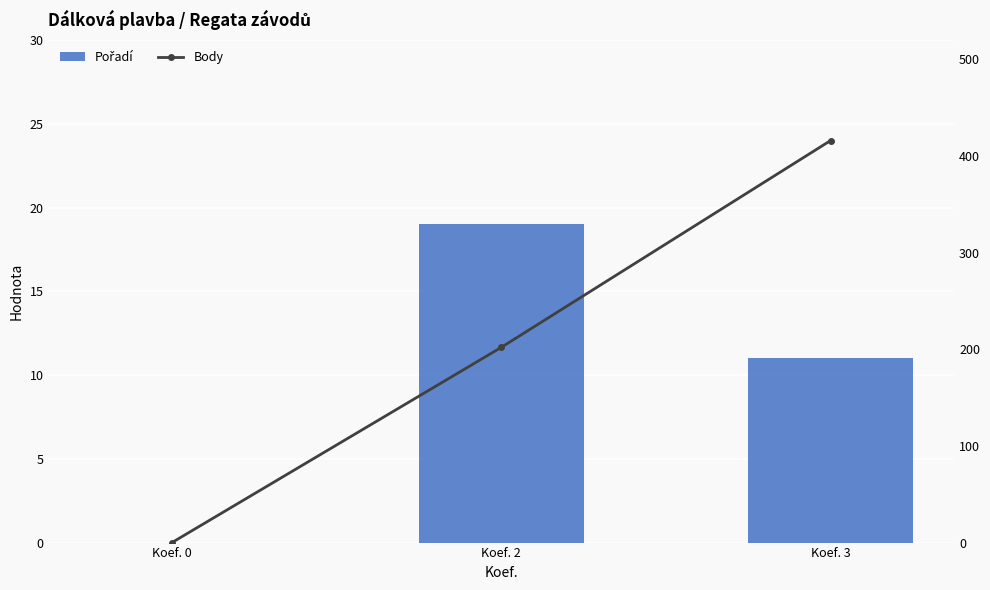

Which series has the widest spread of values?

Body